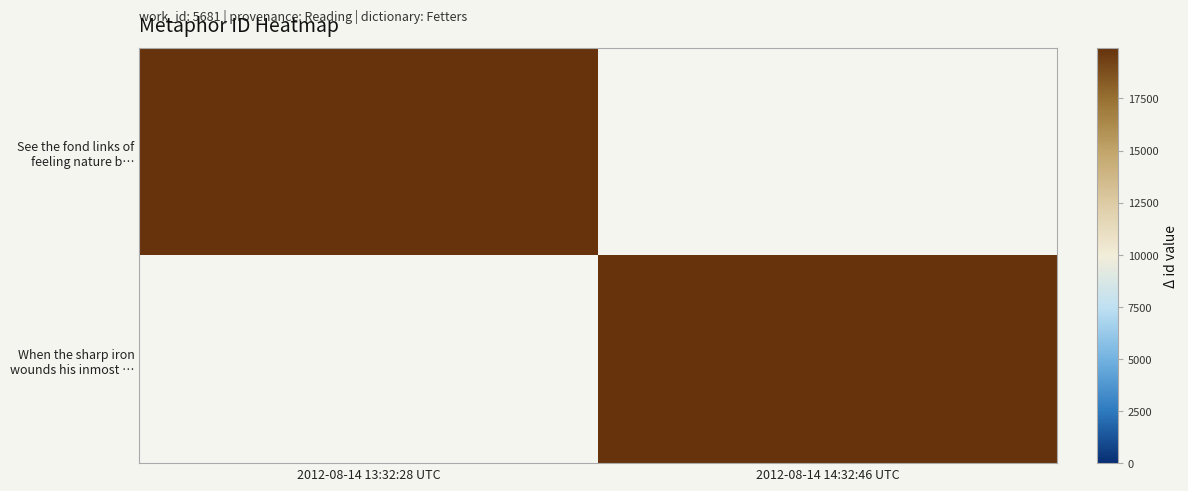

Which series has the largest range (max minus min)?

When the sharp iron wounds his inmost …